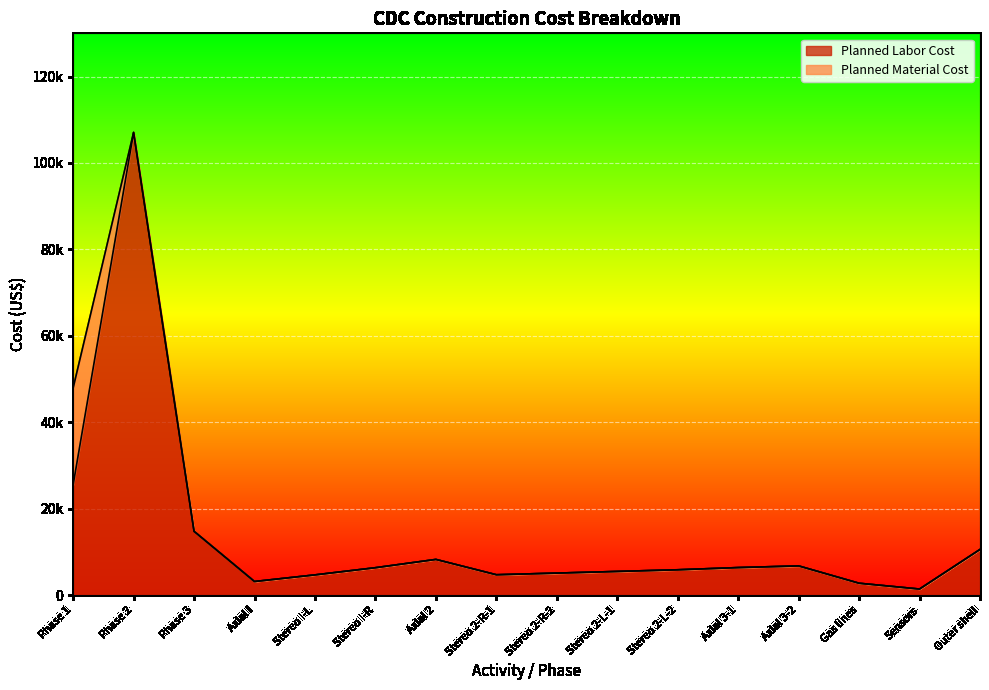

What is the smallest value displayed?

1426